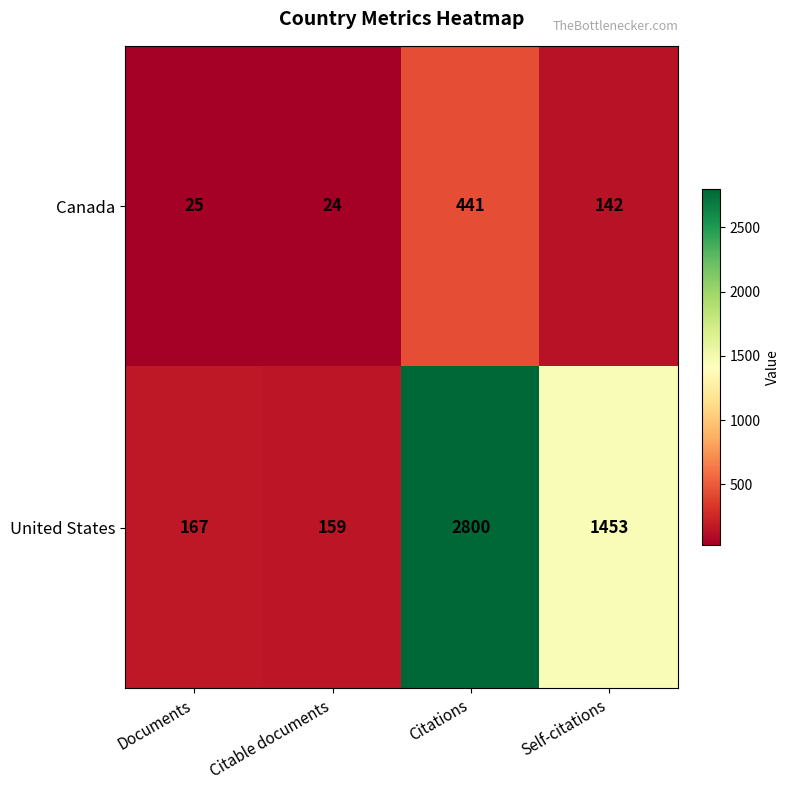

What is the spread (max minus min) of values at Self-citations?

1311